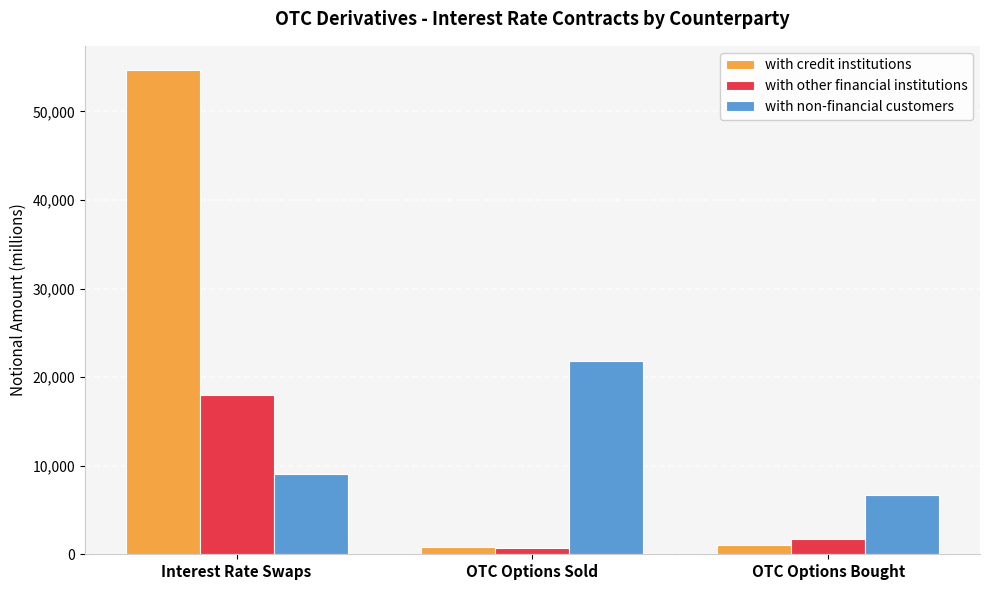

The value of with non-financial customers at OTC Options Bought is 6686.1. True or false?

True